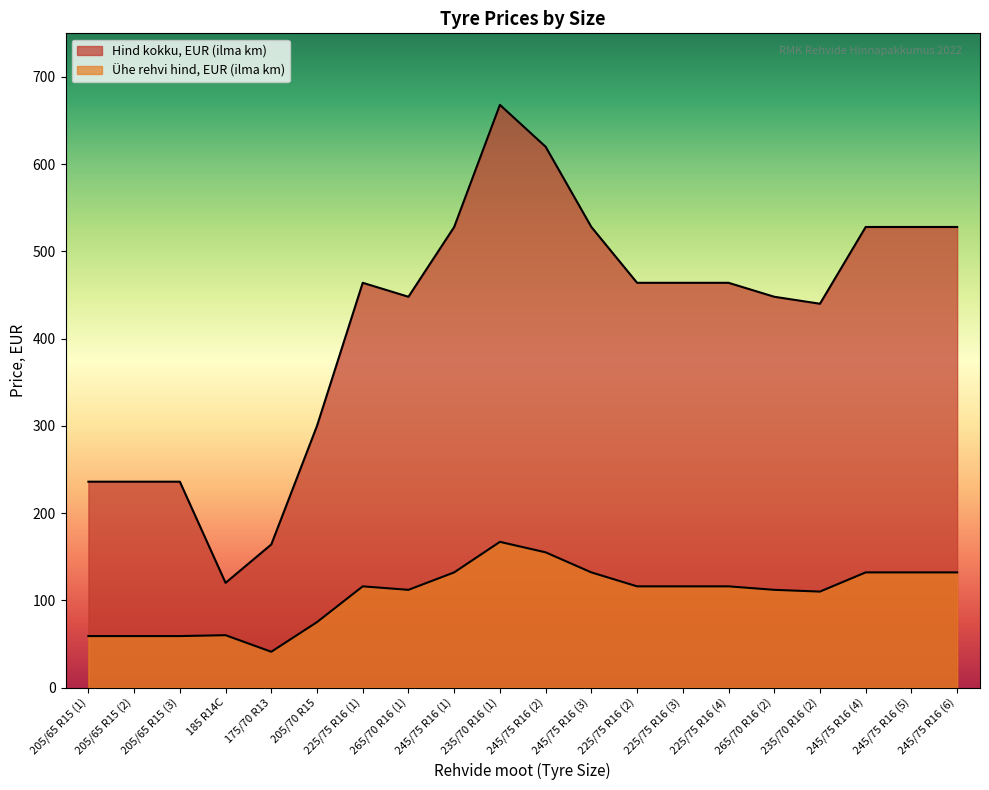

Where is Uhe rehvi hind, EUR nearest to the value 104?

235/70 R16 (2)